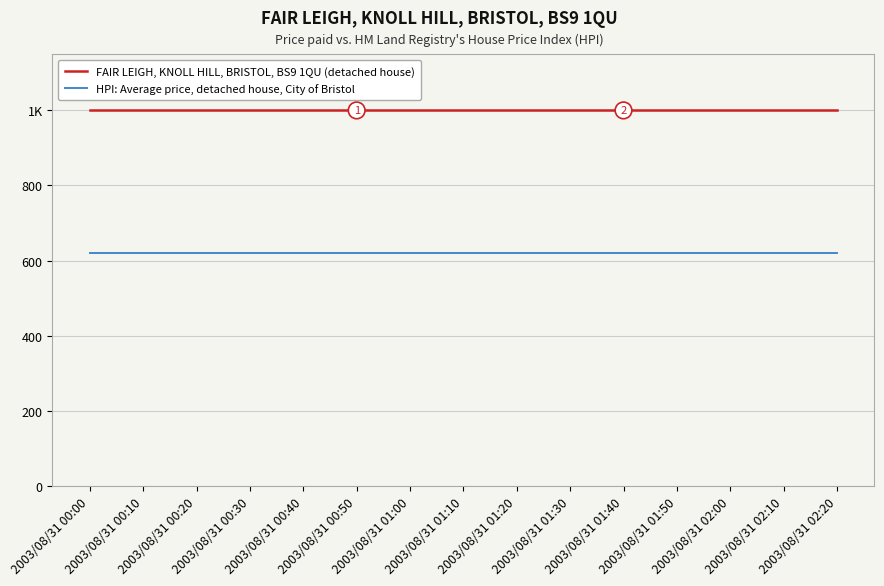

What is the total value across all series at 2003/08/31 00:40?

1618.4